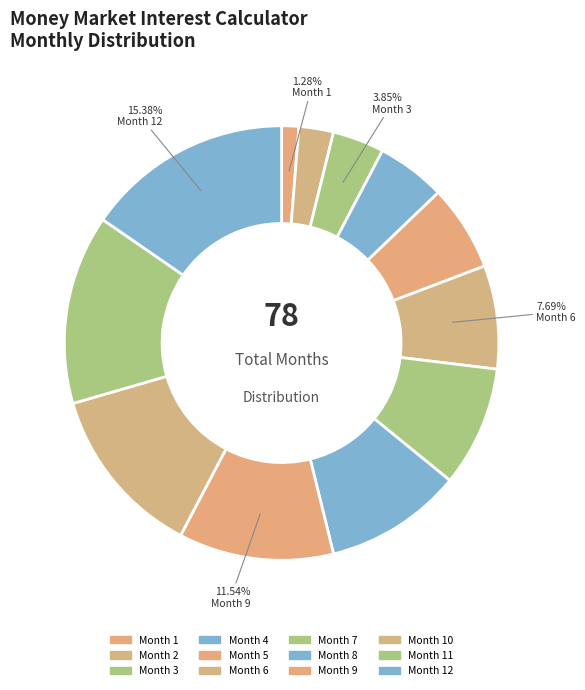

To the nearest percent, what percentage of the pie is Month 8?

10%